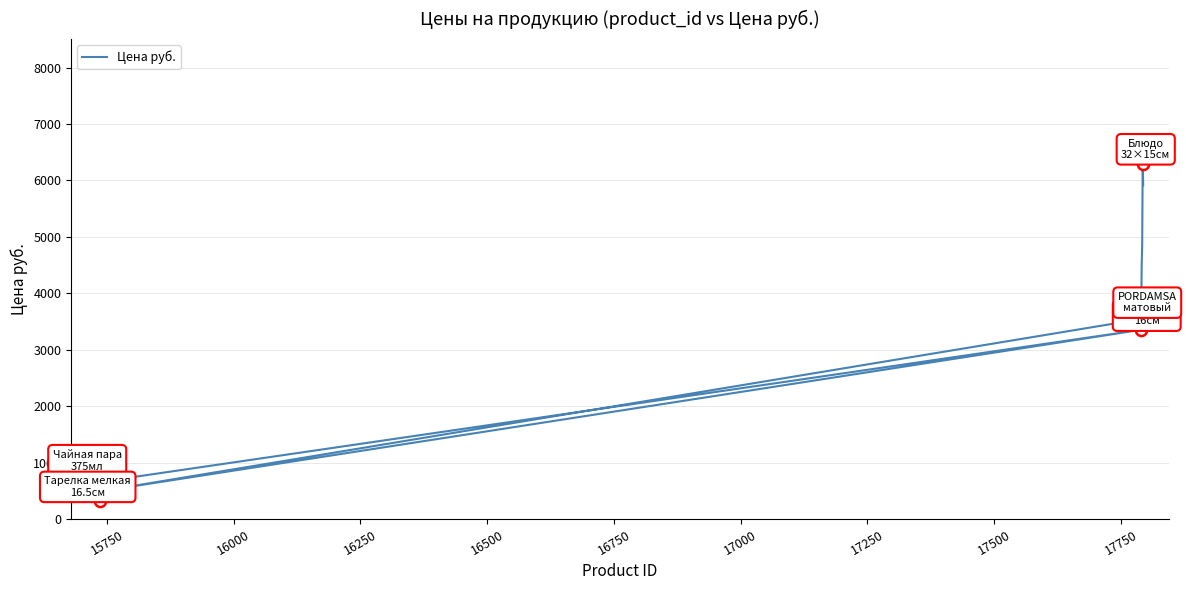

How many data points are less than 753?

10